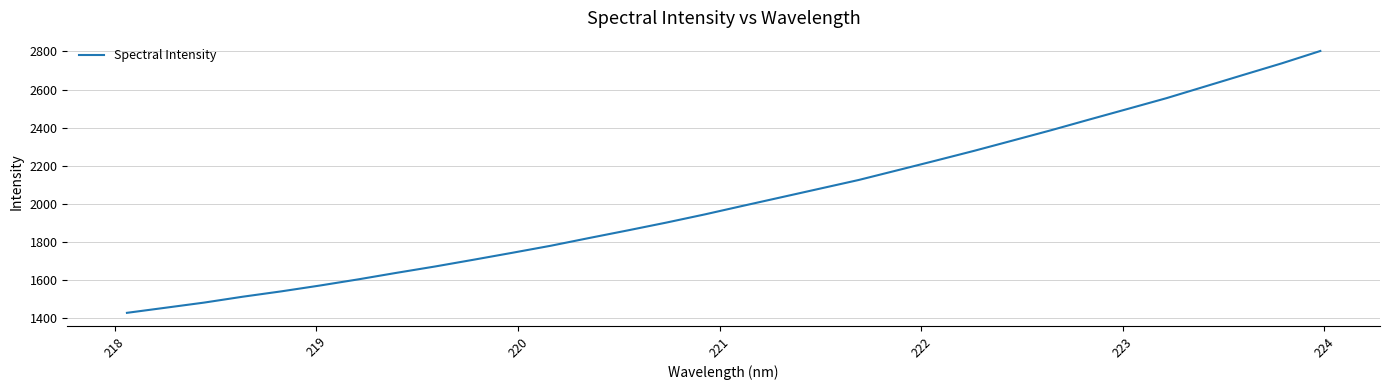

What is the smallest value displayed?

1426.4